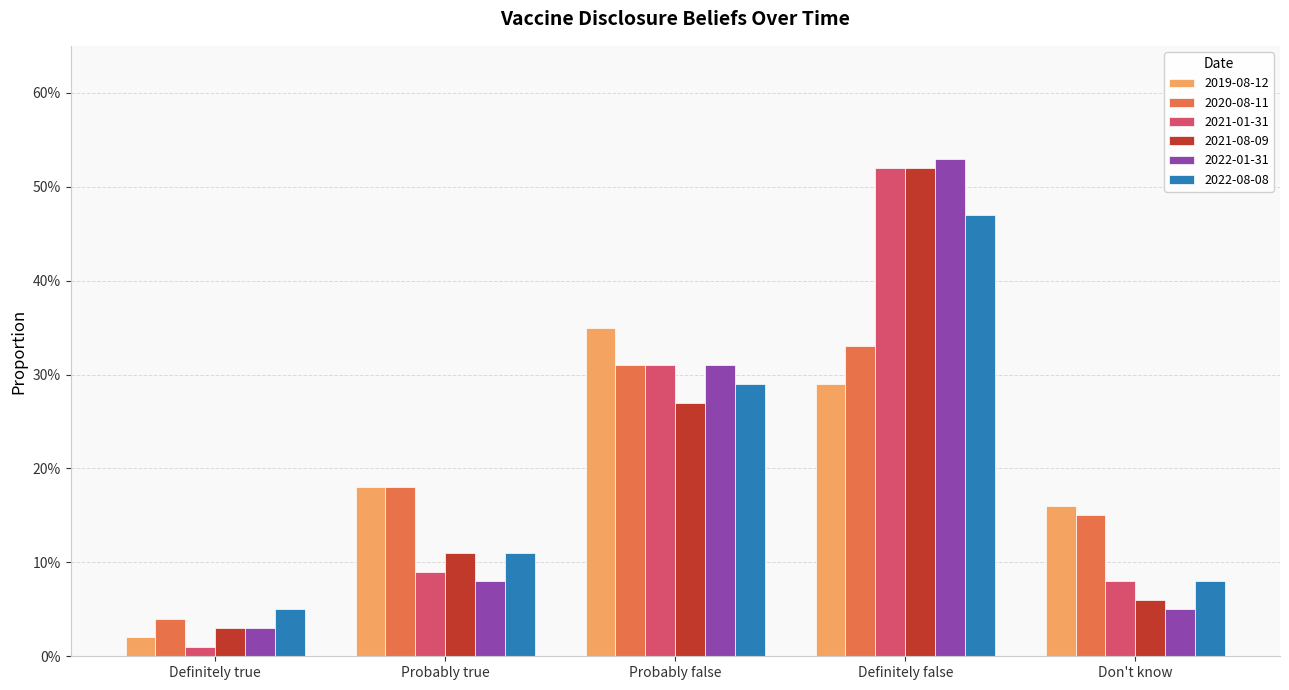

Does the chart contain stacked bars?

No